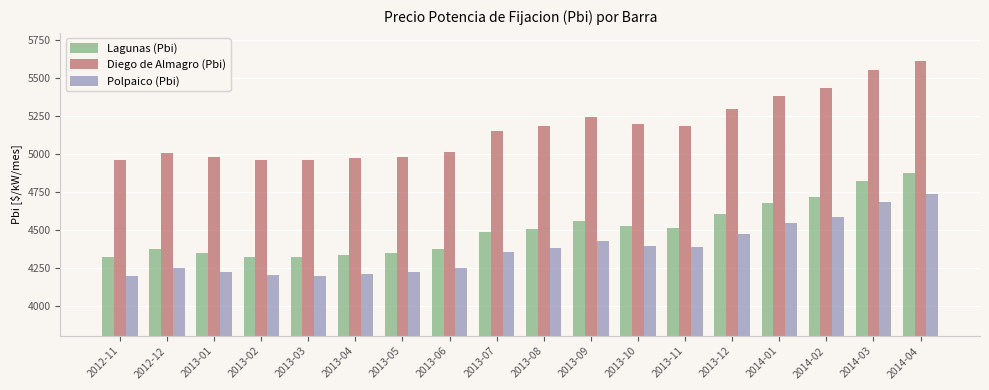

Which series changed the most between 2013-05 and 2014-02?

Diego de Almagro (Pbi)